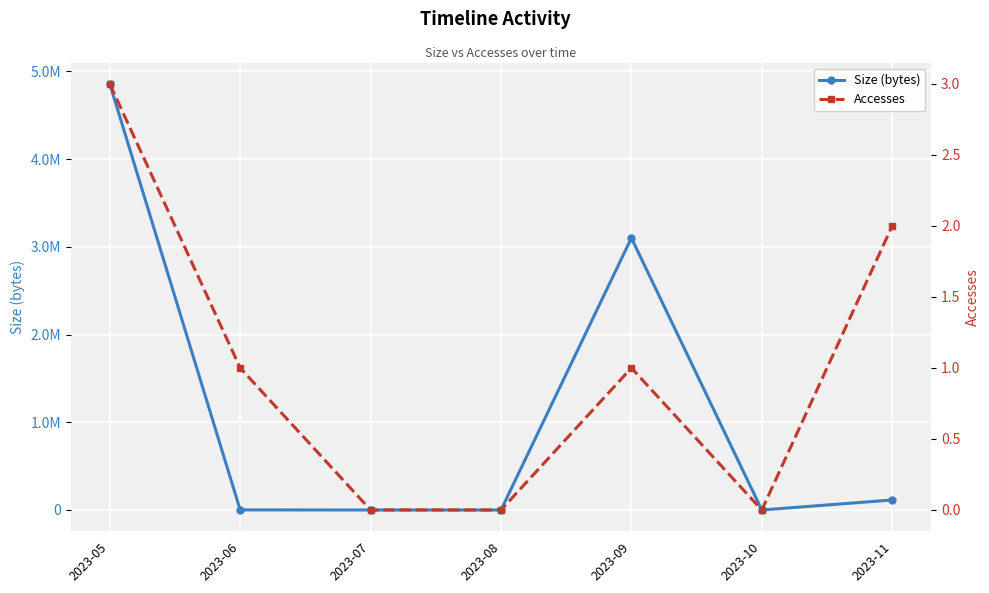

Where is the first local maximum for Accesses?

2023-09